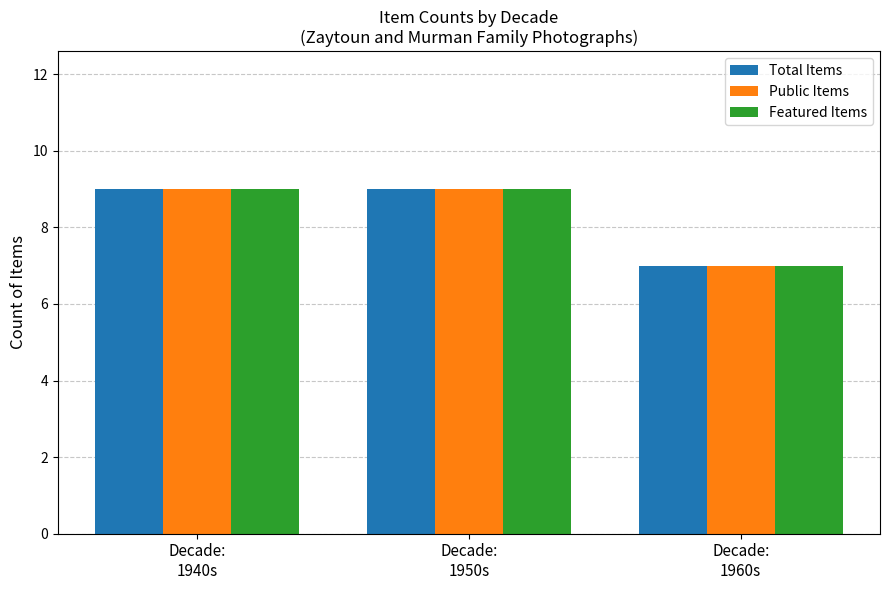

What is the sum of all Total Items values?

25